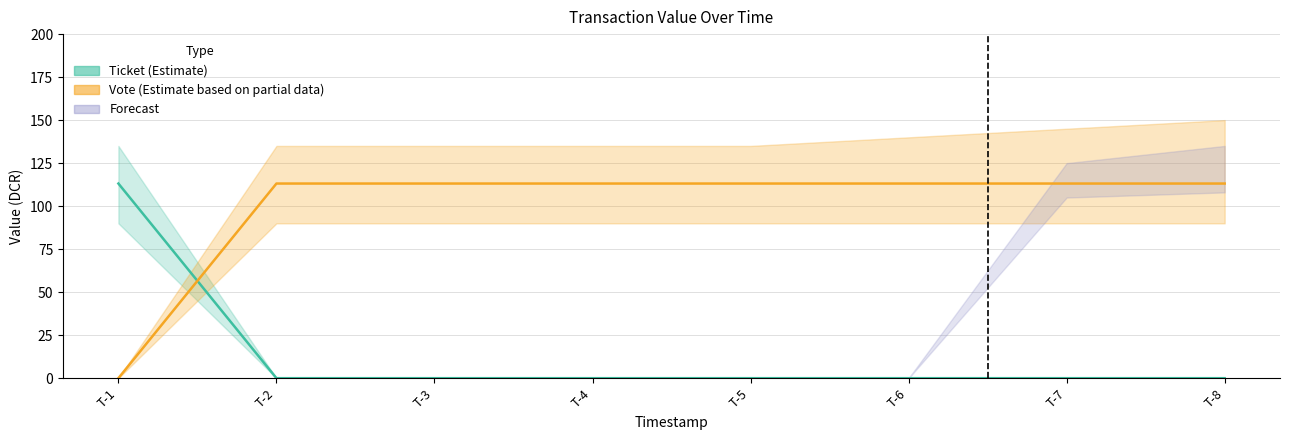

What is the difference between the maximum and minimum values in the Vote (Partial Estimate) series?

113.1